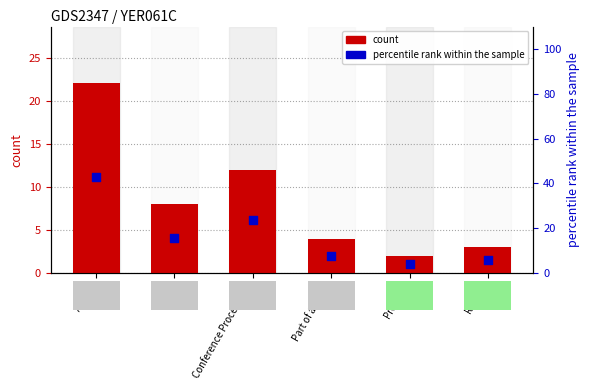

What are all the series names shown in the legend?

count, percentile rank within the sample